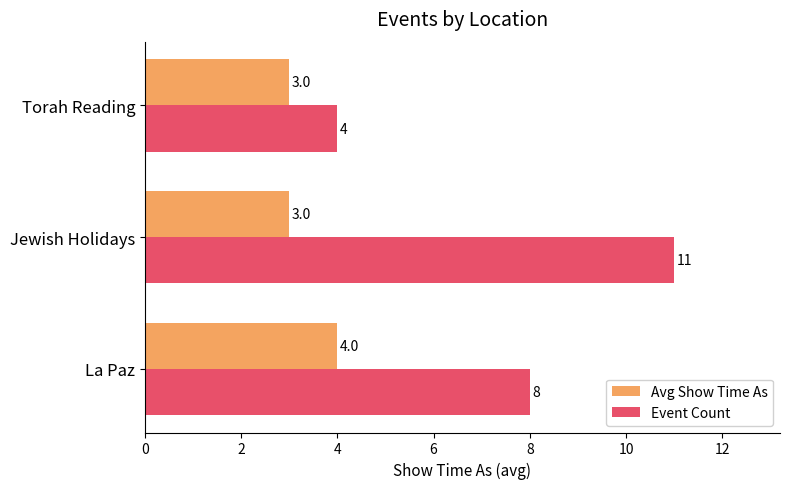

Rank the series by their average value, from lowest to highest.

Avg Show Time As, Event Count